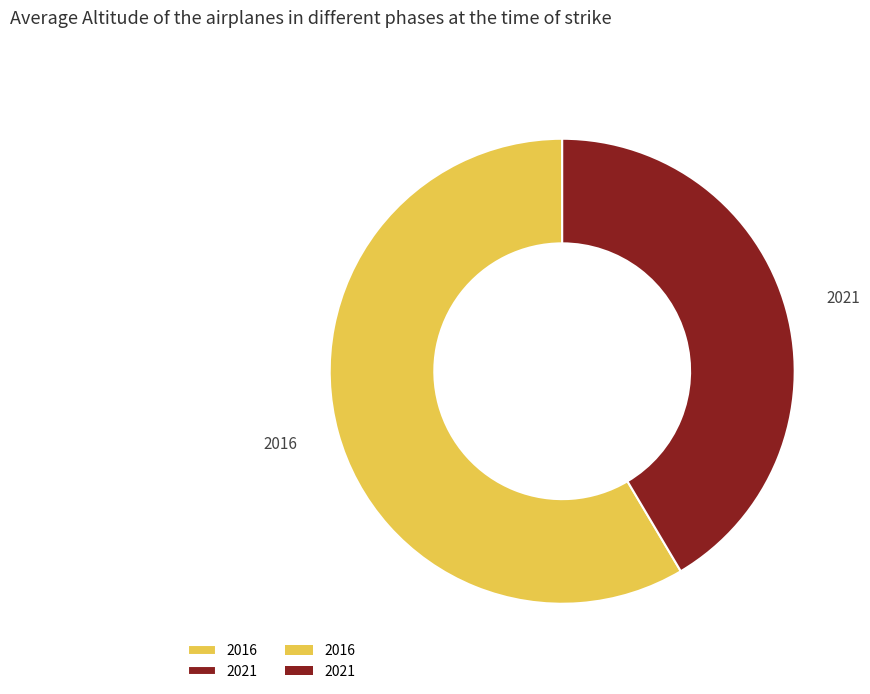

Approximately how many times larger is the value at 2021 compared to 2016?

0.7